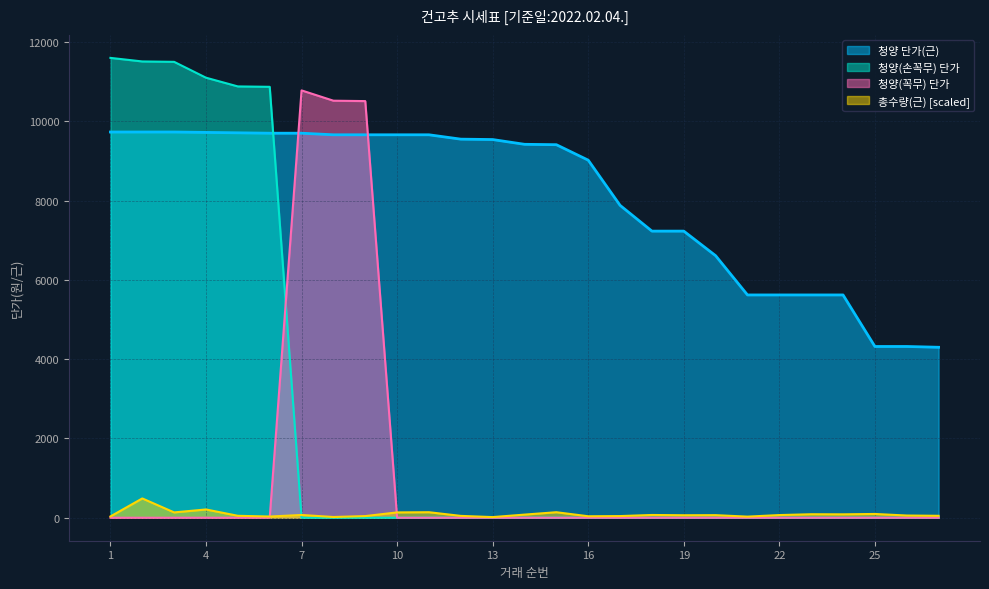

The 청양(꼭무) series shows 0.0 at 16. True or false?

True